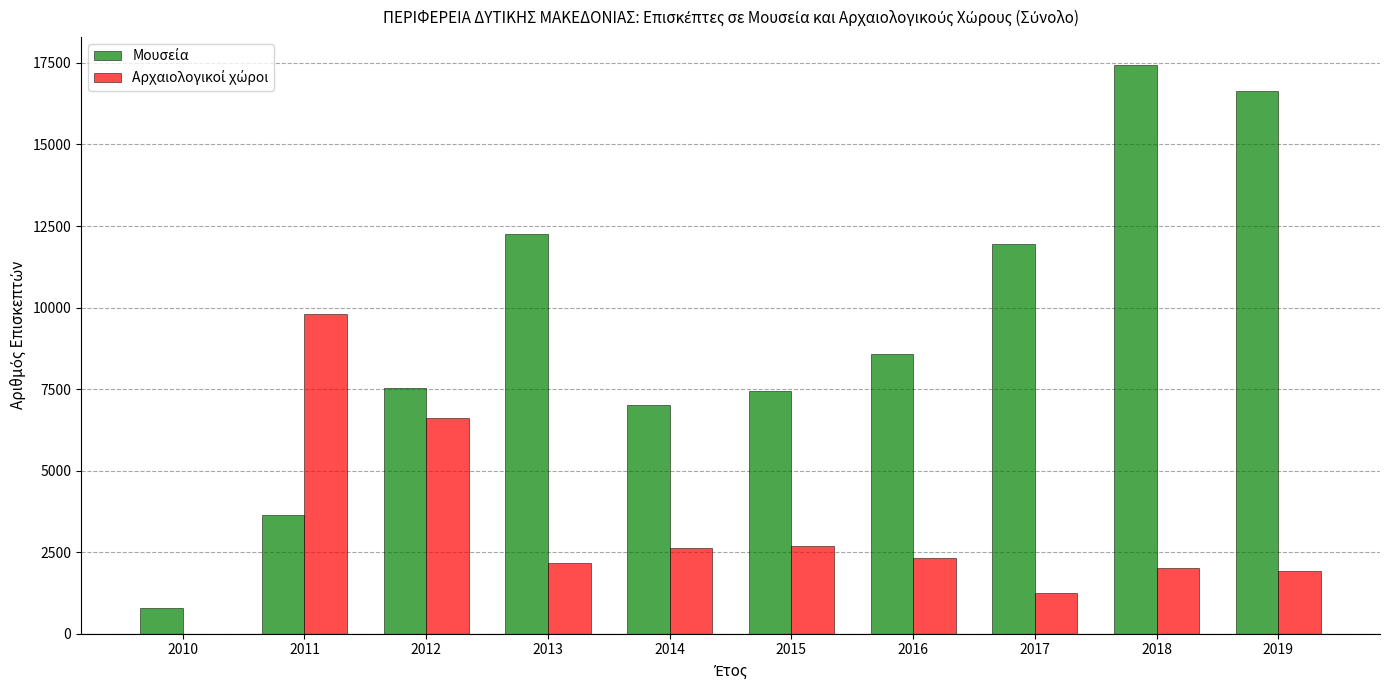

At which category is the sum across all series the highest?

2018